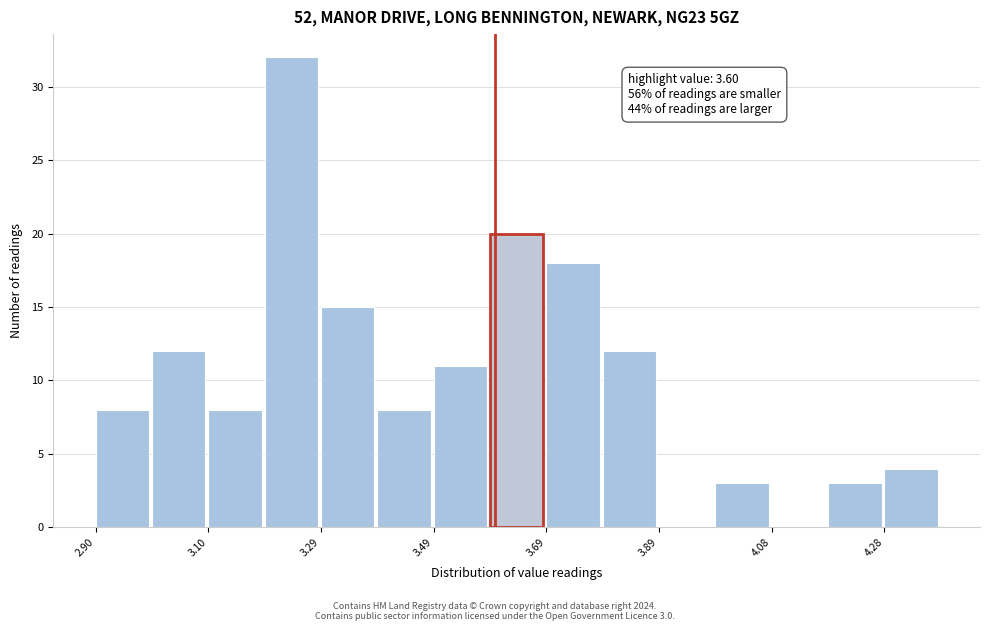

Which range on the x-axis has the tallest bar?

3.20 to 3.30